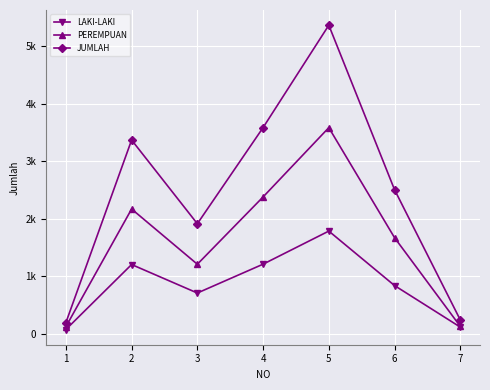

True or false: PEREMPUAN and JUMLAH intersect in this chart.

False